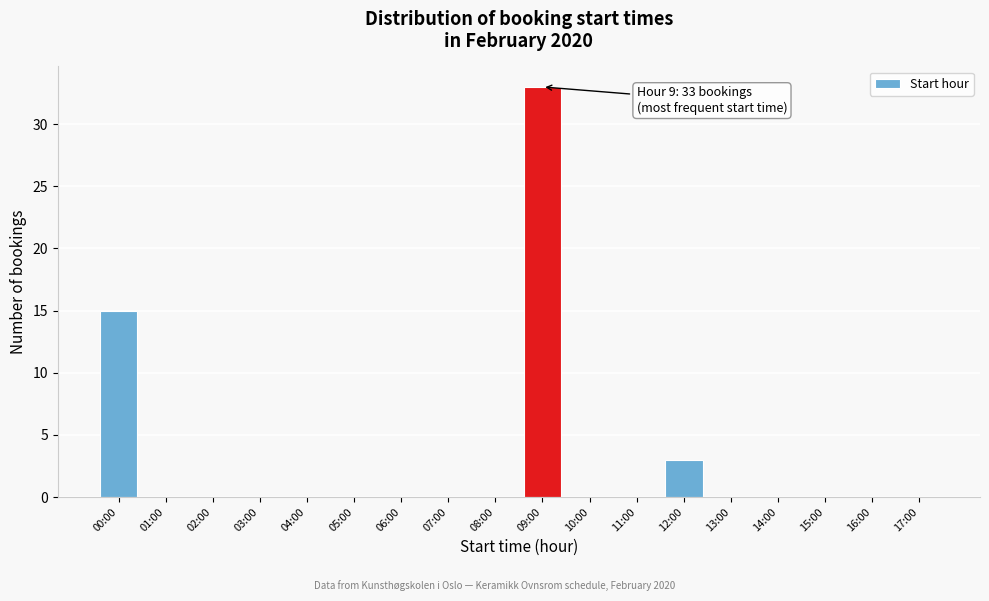

Reading right to left, list all the values displayed in this chart.

17:00=0	16:00=0	15:00=0	14:00=0	13:00=0	12:00=3	11:00=0	10:00=0	09:00=33	08:00=0	07:00=0	06:00=0	05:00=0	04:00=0	03:00=0	02:00=0	01:00=0	00:00=15